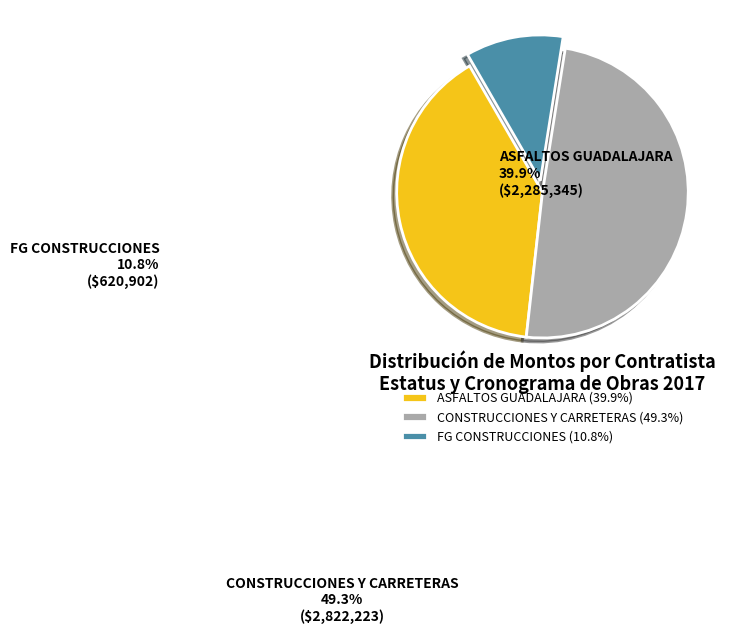

Is the sum of FG CONSTRUCCIONES and ASFALTOS GUADALAJARA greater than half?

Yes